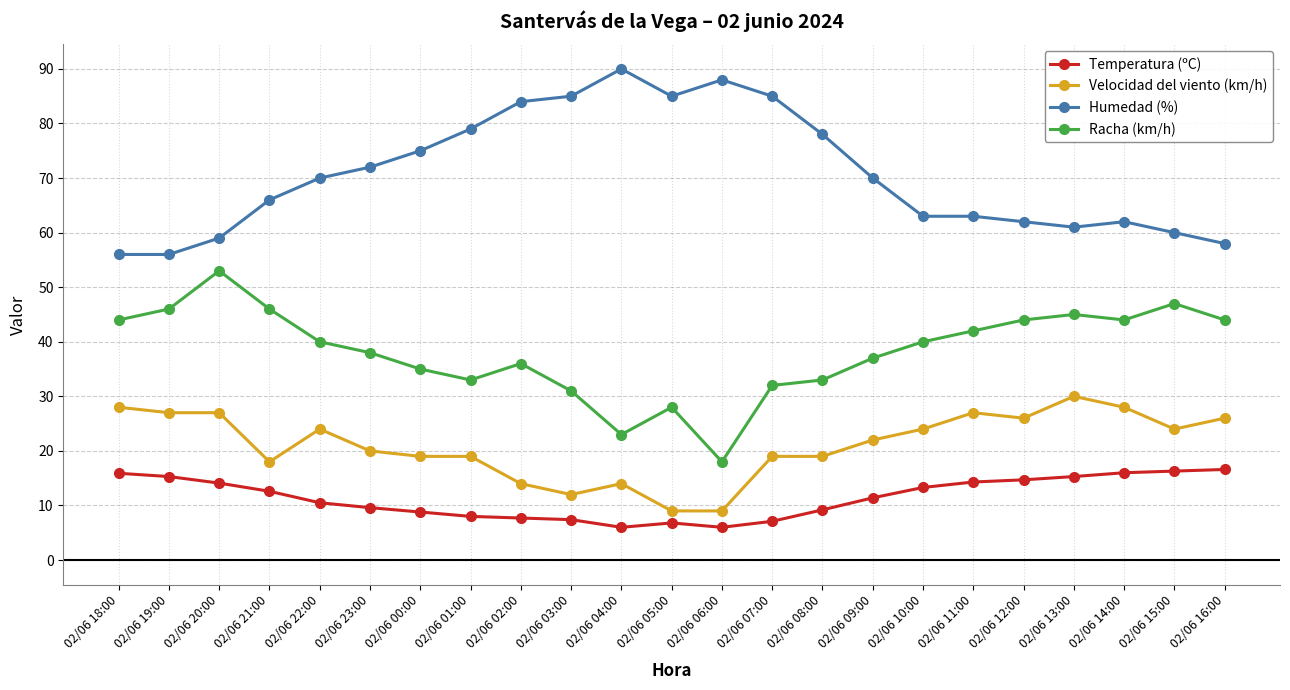

Where is the first local maximum for Racha (km/h)?

02/06 20:00